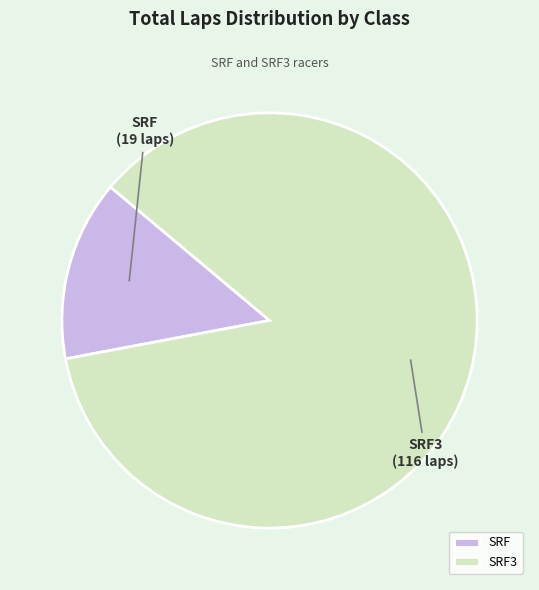

Which category accounts for the majority?

SRF3